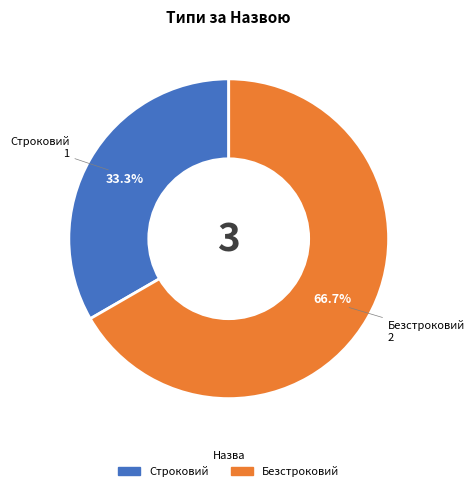

Rank the categories by value from highest to lowest.

Безстроковий, Строковий